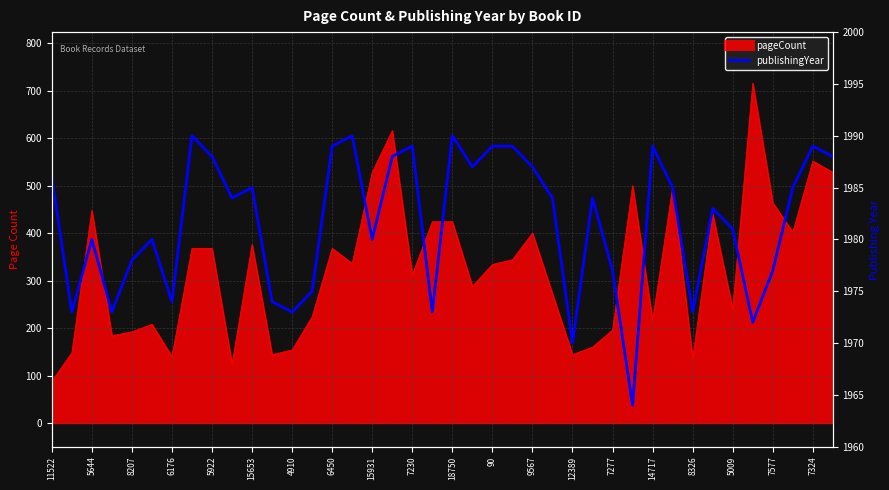

What is the difference between the values at 29 and 7277?

25